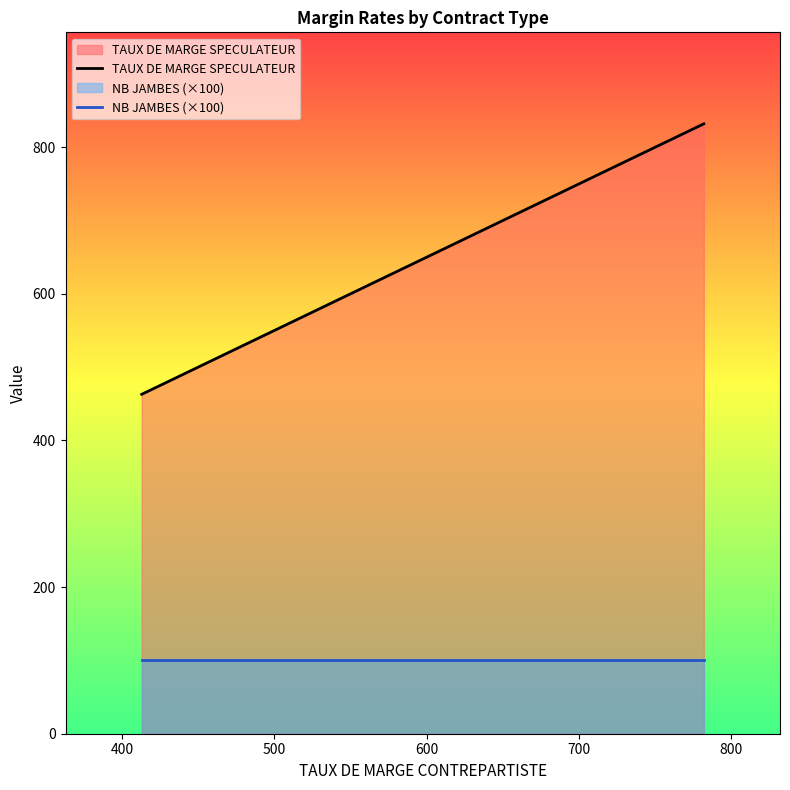

What is the value of the TAUX DE MARGE SPECULATEUR point at the 2nd from the left?

564